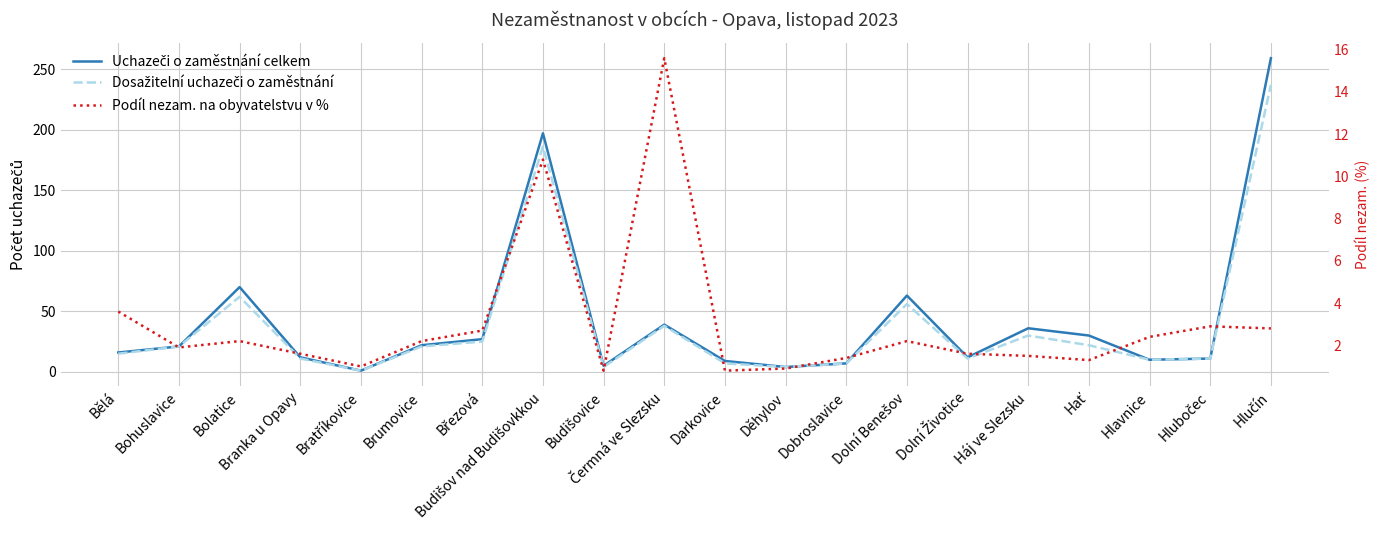

True or false: Dosažitelní uchazeči o zaměstnání and Podíl nezam. na obyvatelstvu v % cross at least once.

False